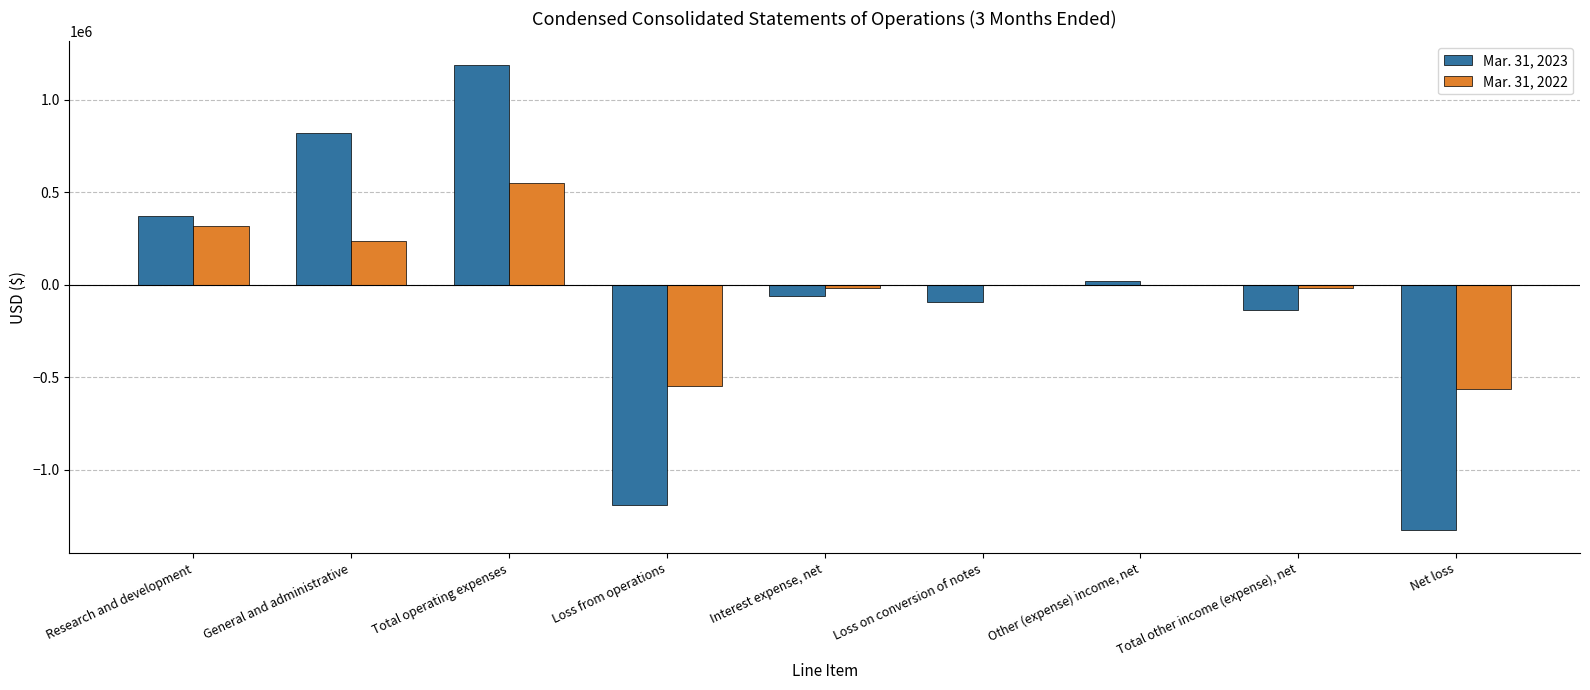

What is the total value across all series at Loss from operations?

-1740896